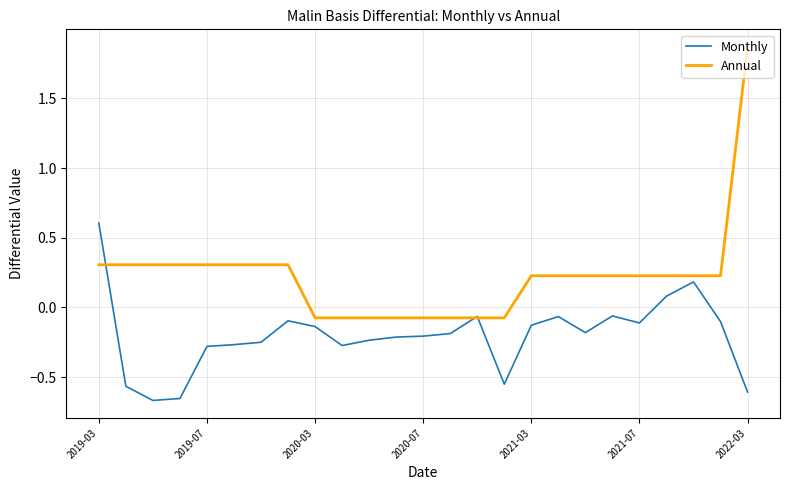

Which series has the largest total across all categories?

Annual